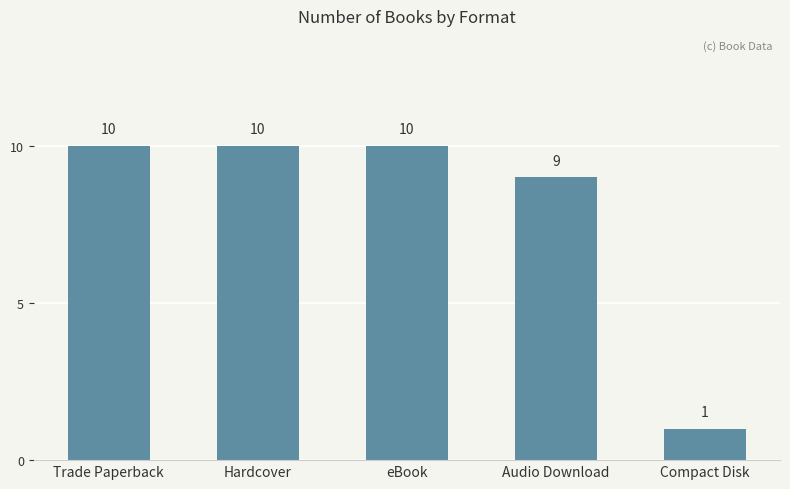

Which label corresponds to the smallest value in the chart?

Compact Disk